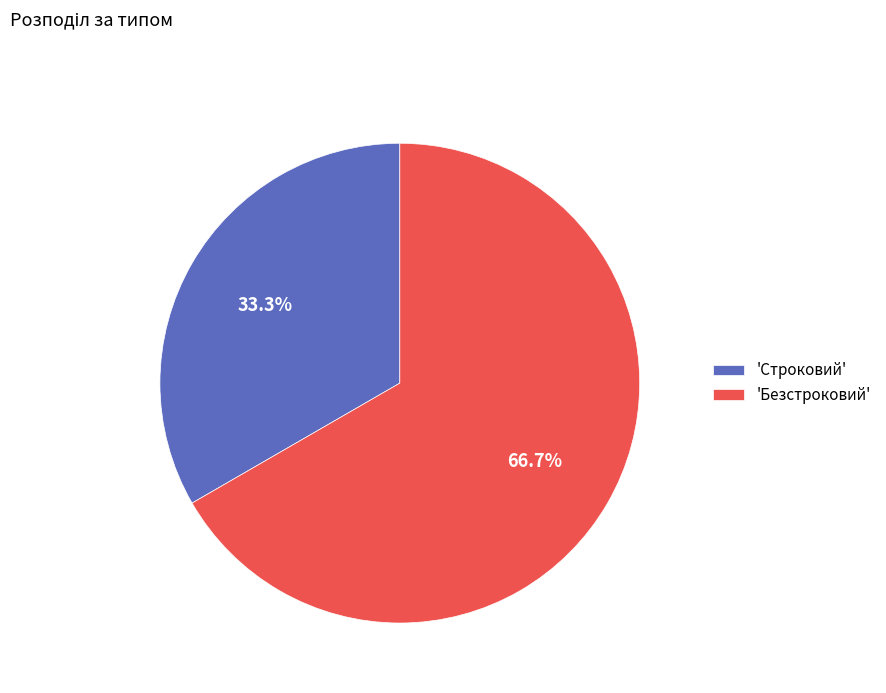

Is there any slice that represents more than half of the pie?

Yes